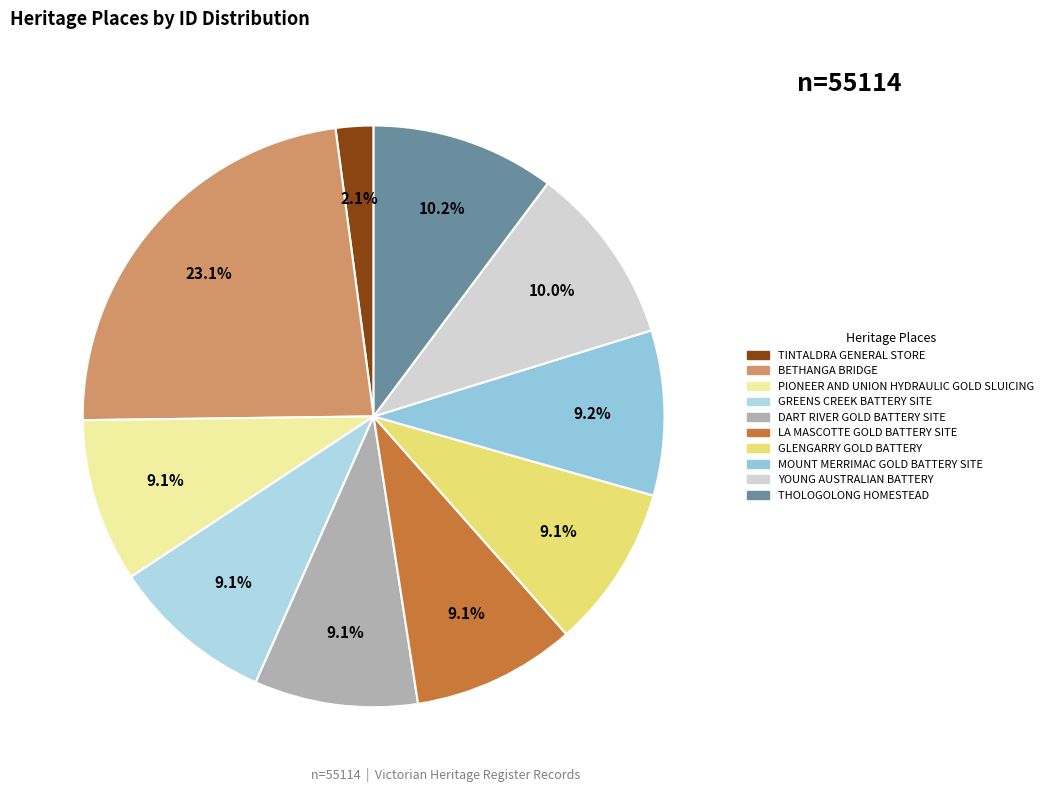

How many segments does this pie chart have?

10